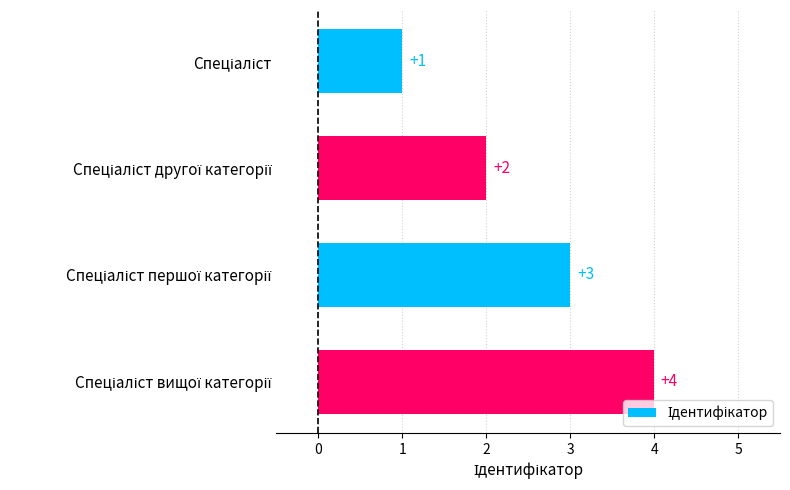

What is the sum of all values?

10